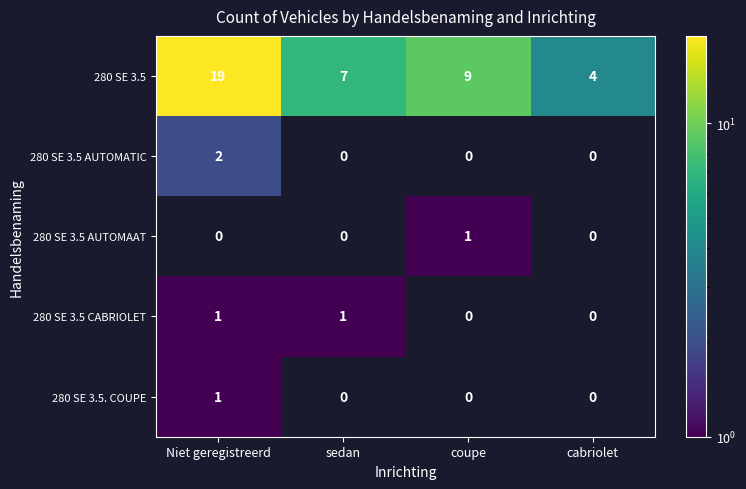

The value of 280 SE 3.5 at cabriolet is 1. True or false?

False